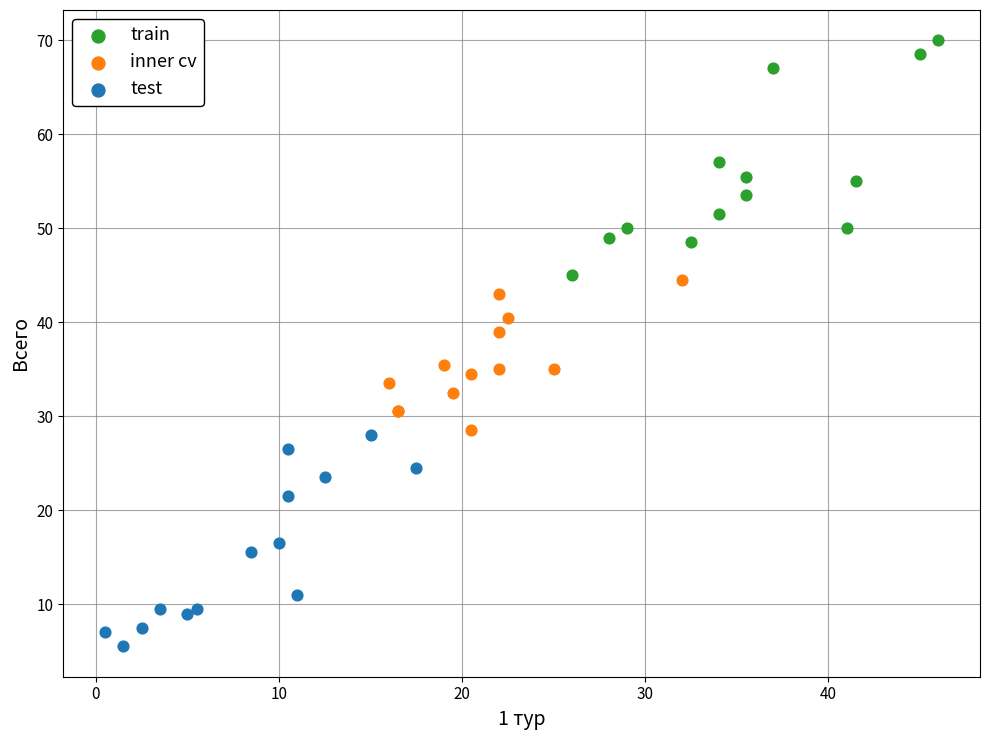

Which series reaches the maximum Y coordinate?

train